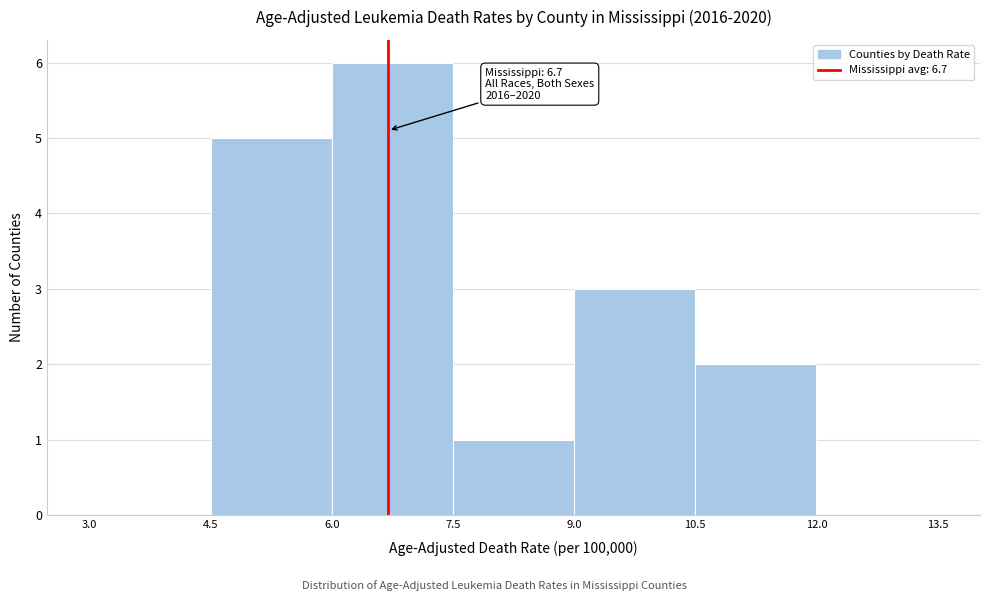

Which range on the x-axis has the tallest bar?

6.0 to 7.5